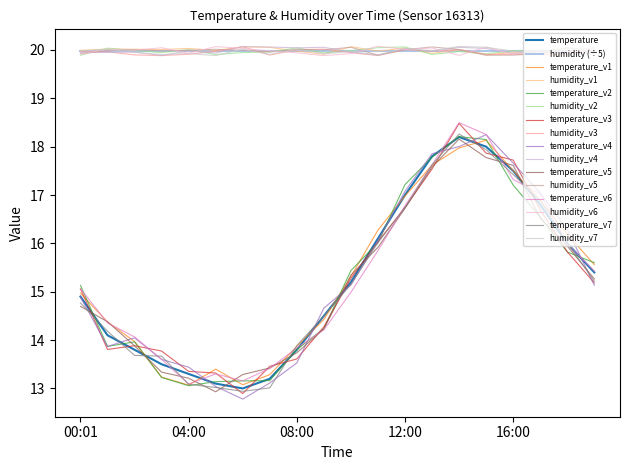

Reading right to left, transcribe all the data shown in this chart.

15.4	16.0	16.8	17.5	18.0	18.2	17.8	17.0	16.1	15.2	14.5	13.8	13.2	13.0	13.1	13.3	13.5	13.8	14.1	14.9